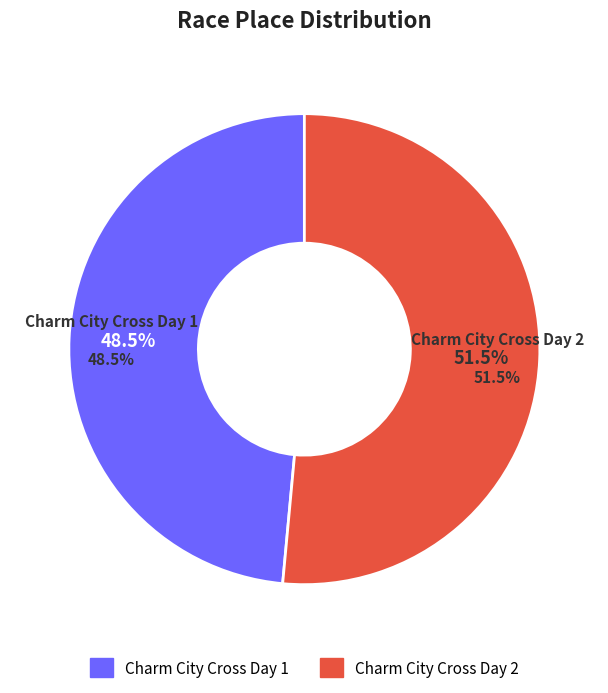

What is the smallest slice in the pie chart?

Charm City Cross Day 1